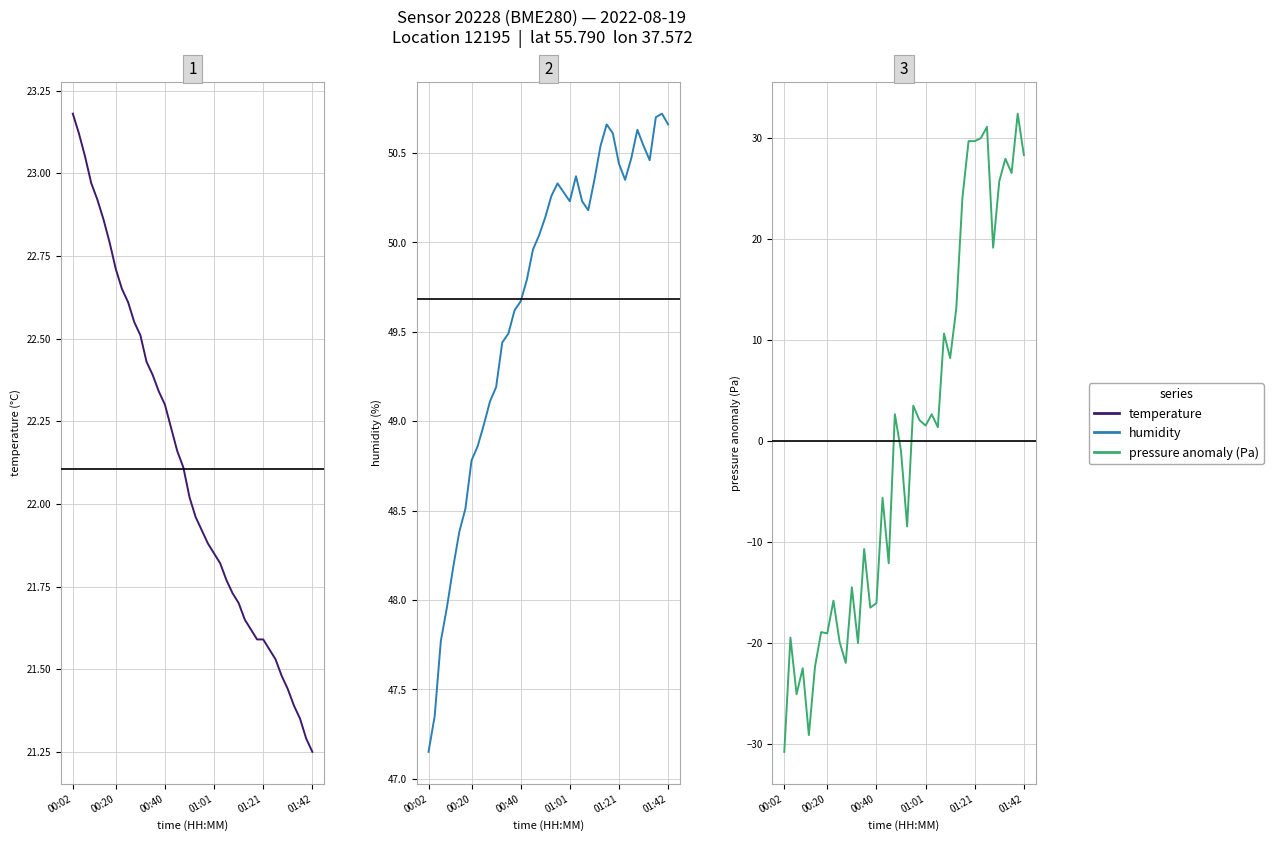

What are all the series names shown in the legend?

temperature, humidity, pressure anomaly (Pa)